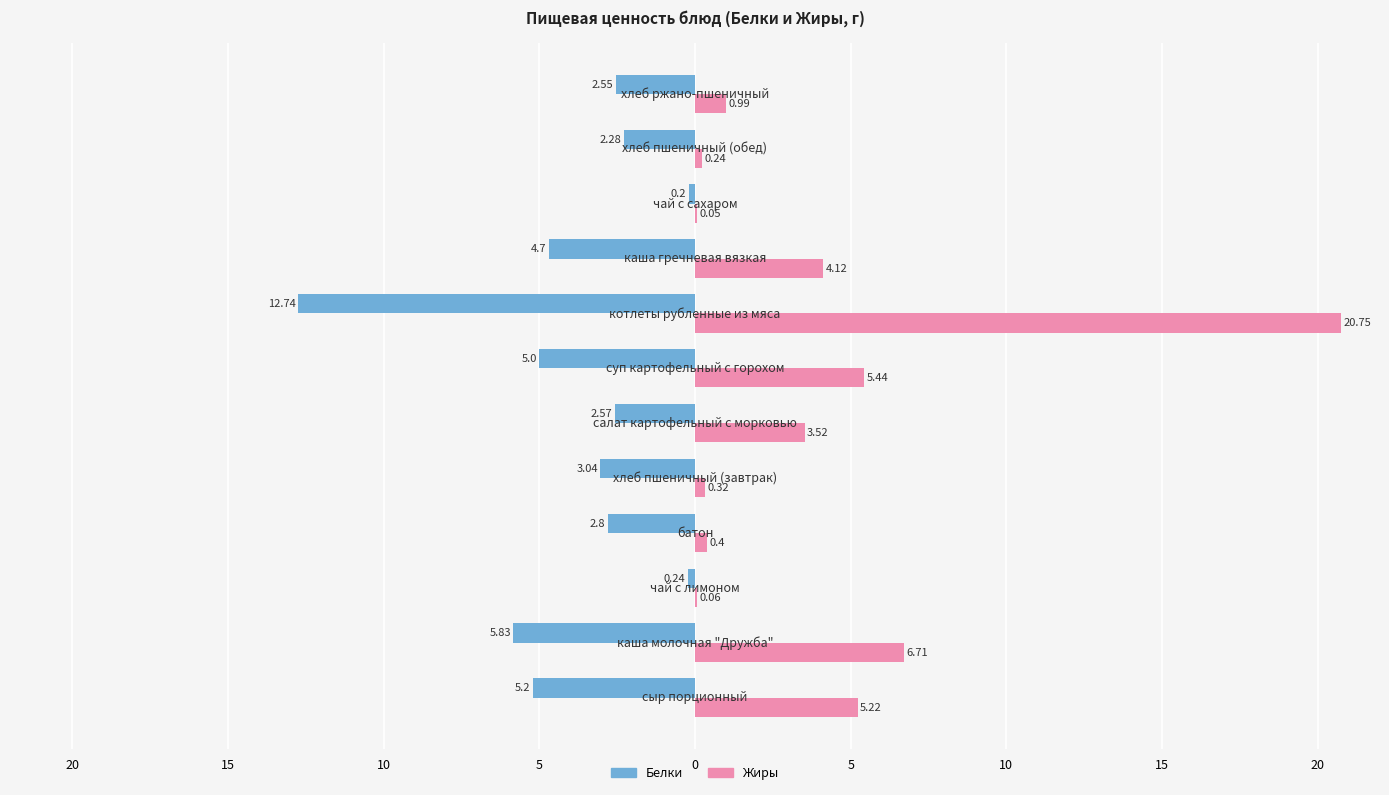

Rank the series by their maximum value, from highest to lowest.

Жиры, Белки